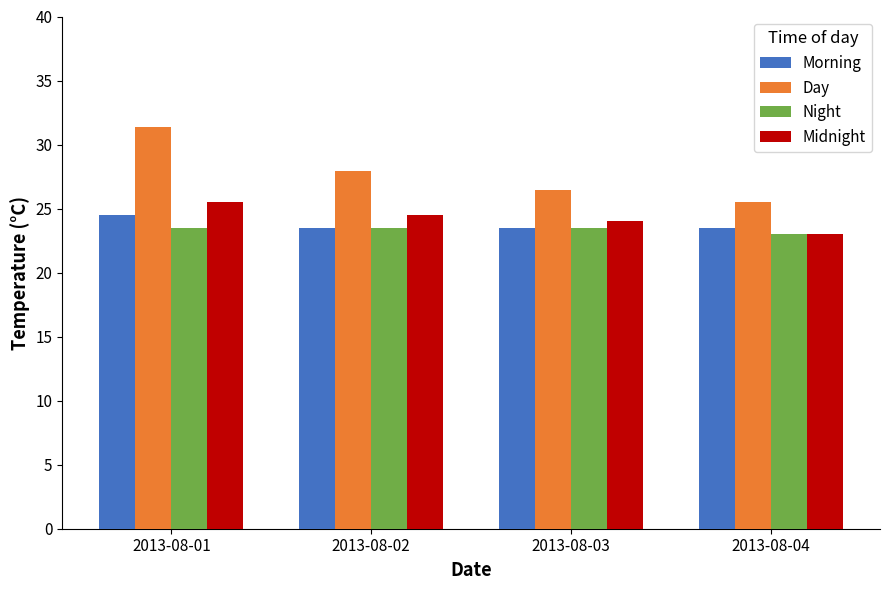

What is the average value of the Day series?

27.8